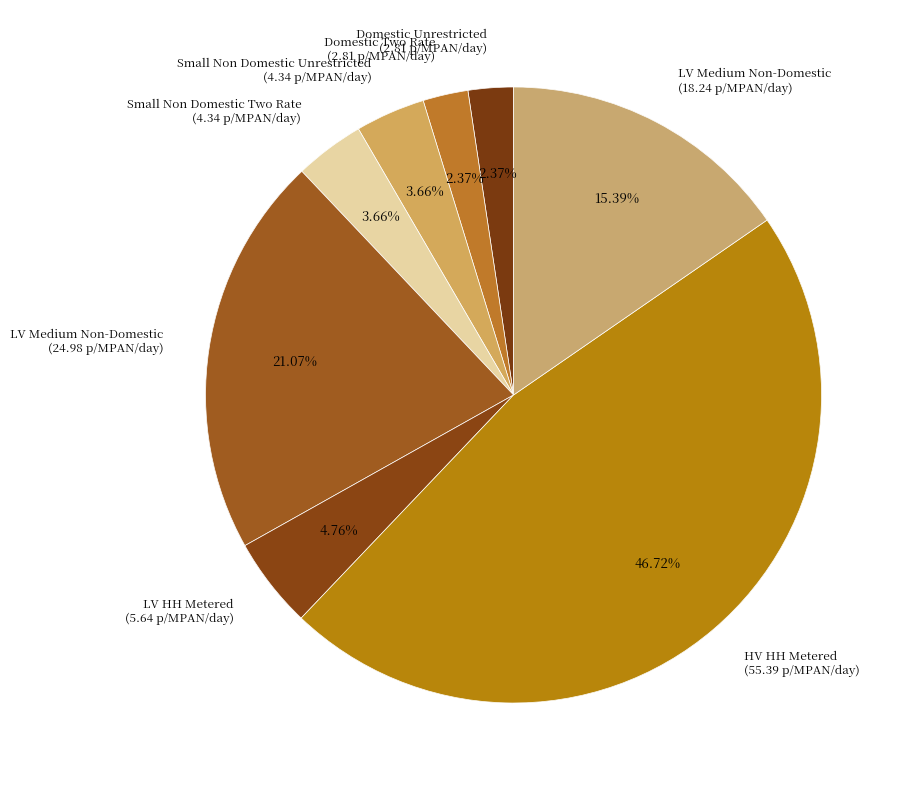

Is LDNO HV: HV HH Metered the majority of the pie?

No